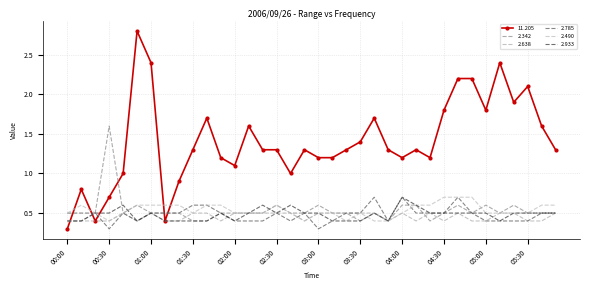

Count the 2.342 values in the range 0 to 1.

35